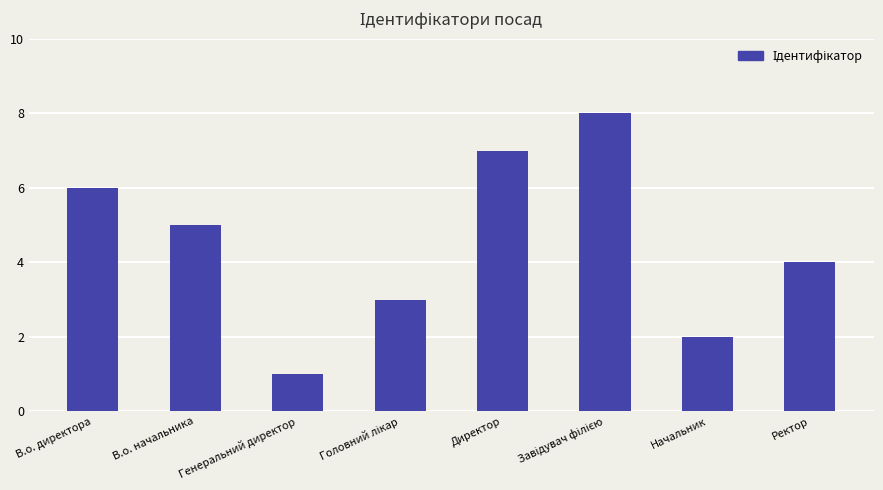

What position from the left is Начальник?

7